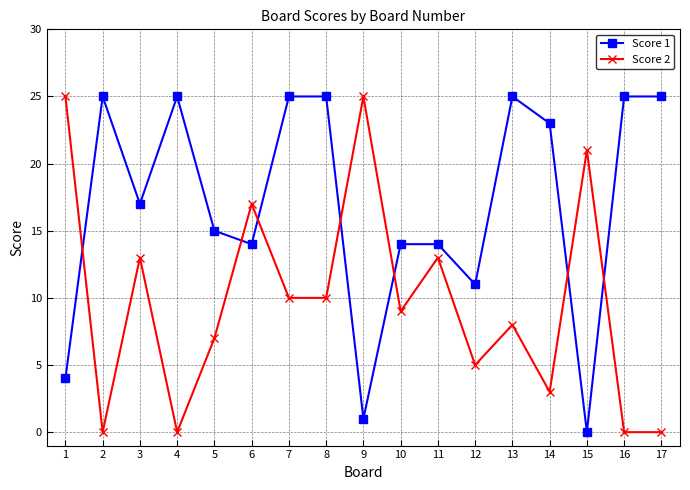

Which series has the largest total across all categories?

Score 1